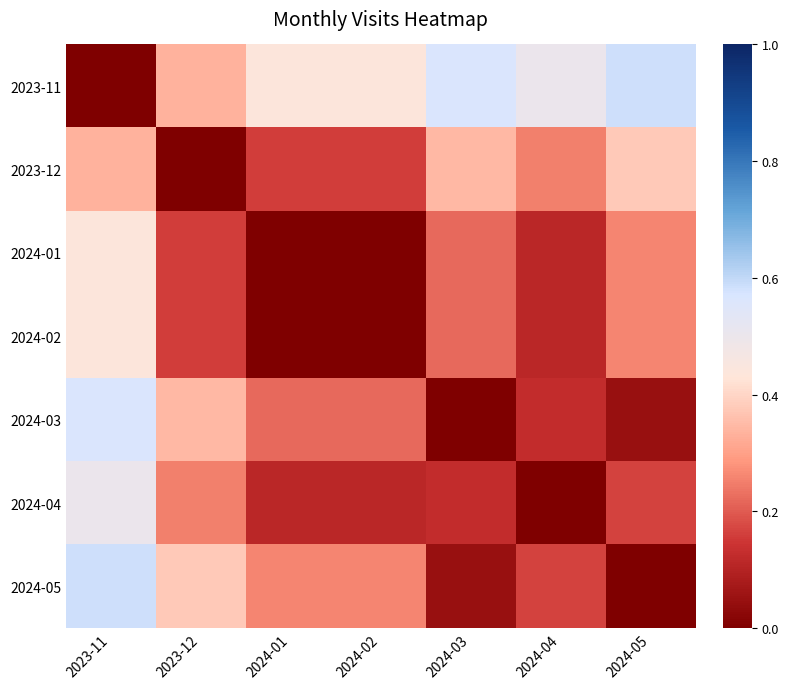

Reading right to left, what are all the values shown in this chart?

2023-11: 2024-05=0.6	2024-04=0.5	2024-03=0.6	2024-02=0.4	2024-01=0.4	2023-12=0.3	2023-11=0.0
2023-12: 2024-05=0.4	2024-04=0.2	2024-03=0.3	2024-02=0.2	2024-01=0.2	2023-12=0.0	2023-11=0.3
2024-01: 2024-05=0.3	2024-04=0.1	2024-03=0.2	2024-02=0.0	2024-01=0.0	2023-12=0.2	2023-11=0.4
2024-02: 2024-05=0.3	2024-04=0.1	2024-03=0.2	2024-02=0.0	2024-01=0.0	2023-12=0.2	2023-11=0.4
2024-03: 2024-05=0.0	2024-04=0.1	2024-03=0.0	2024-02=0.2	2024-01=0.2	2023-12=0.3	2023-11=0.6
2024-04: 2024-05=0.2	2024-04=0.0	2024-03=0.1	2024-02=0.1	2024-01=0.1	2023-12=0.2	2023-11=0.5
2024-05: 2024-05=0.0	2024-04=0.2	2024-03=0.0	2024-02=0.3	2024-01=0.3	2023-12=0.4	2023-11=0.6